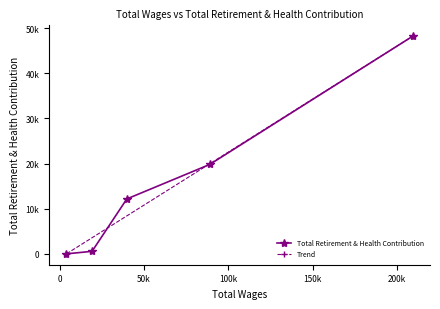

Is it true that the value at 39788 is 6514?

False